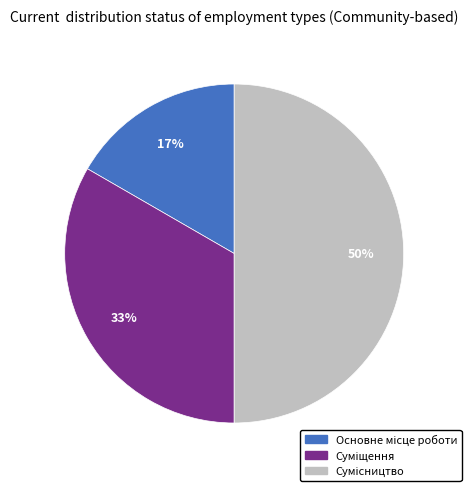

To the nearest percent, what is the average slice percentage?

33%